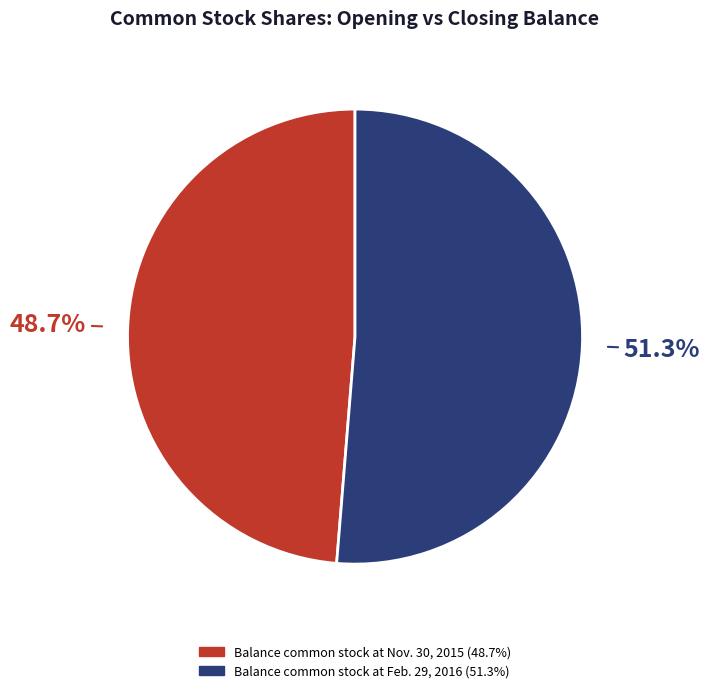

To the nearest percent, what is the combined percentage of Balance common stock at Feb. 29, 2016 and Balance common stock at Nov. 30, 2015?

100%